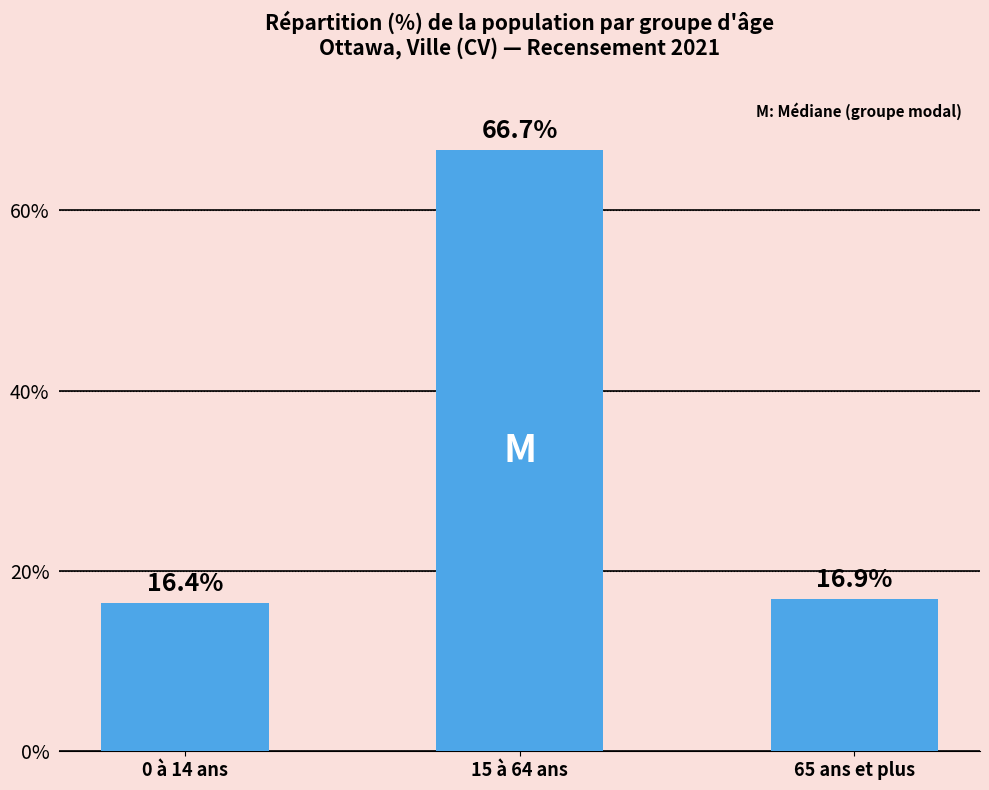

What is the change in value from 0 à 14 ans to 15 à 64 ans?

+50.3